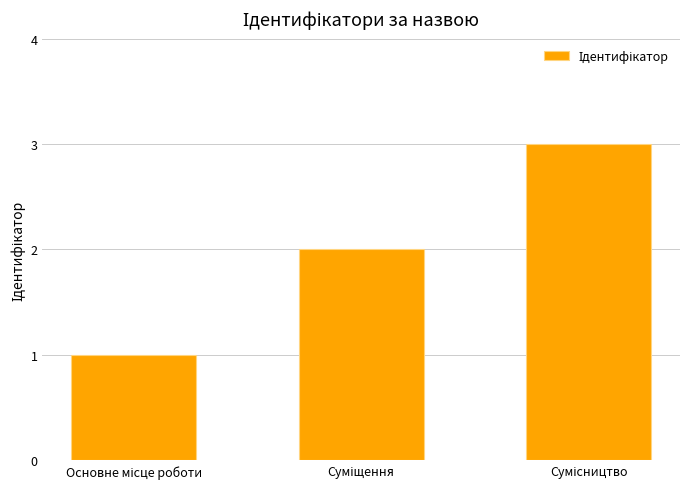

What is the sum of all values?

6